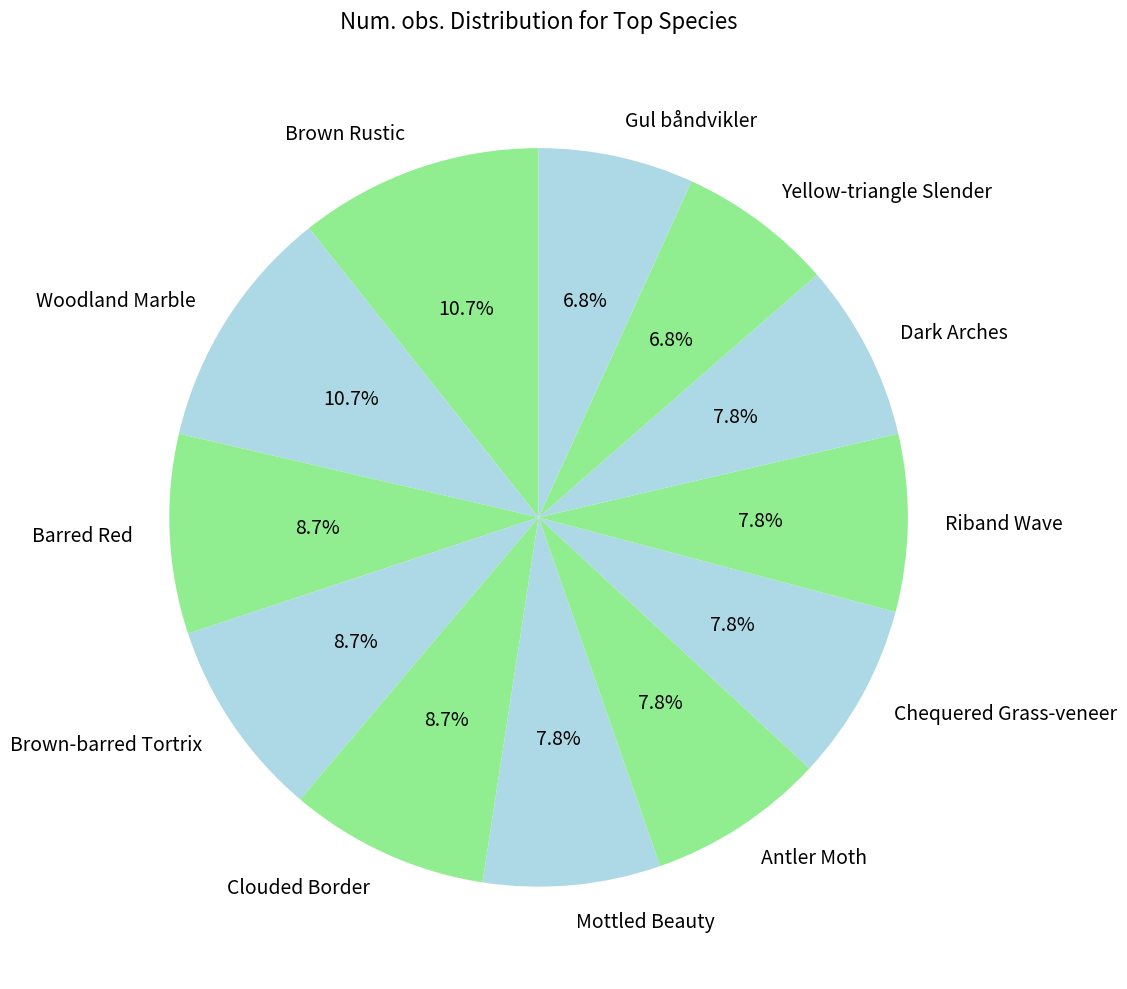

What percentage is the Brown Rustic slice, to the nearest percent?

11%